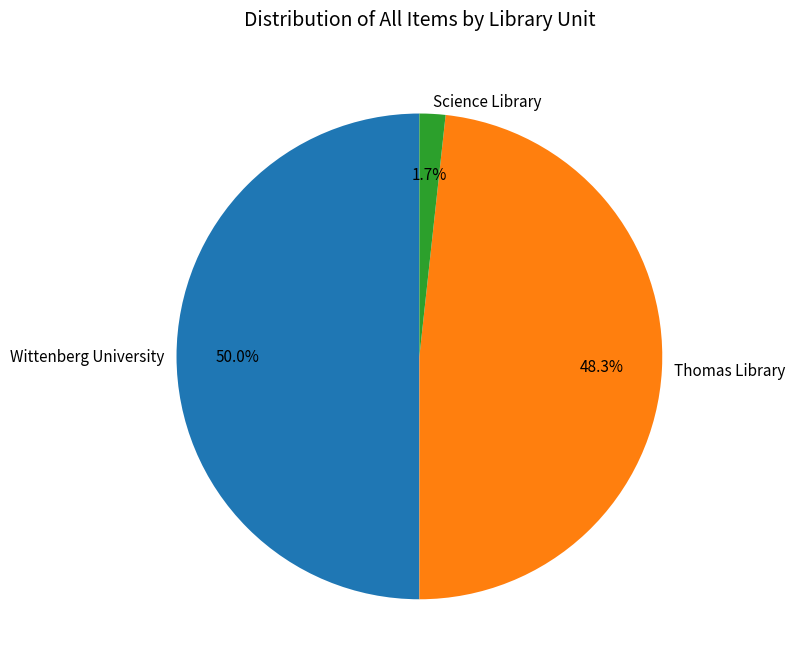

What is the smallest slice in the pie chart?

Science Library